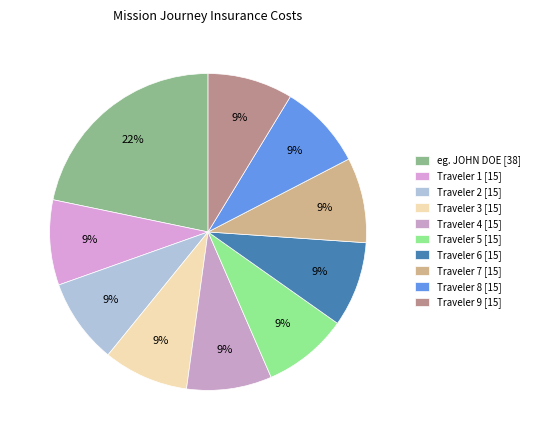

What percentage is the Traveler 7 slice, to the nearest percent?

9%